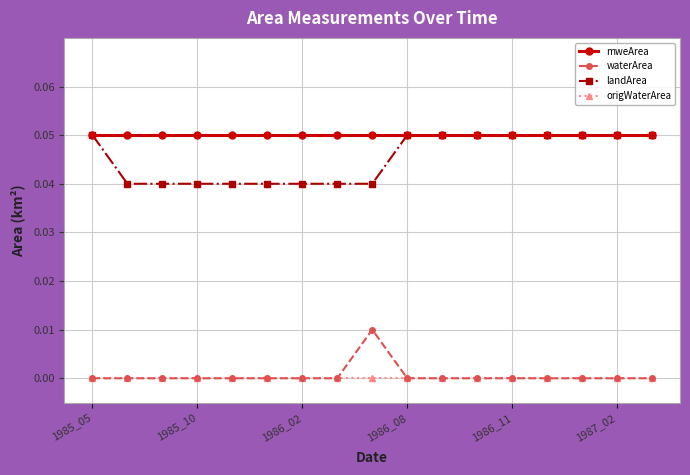

True or false: mweArea and origWaterArea cross at least once.

False